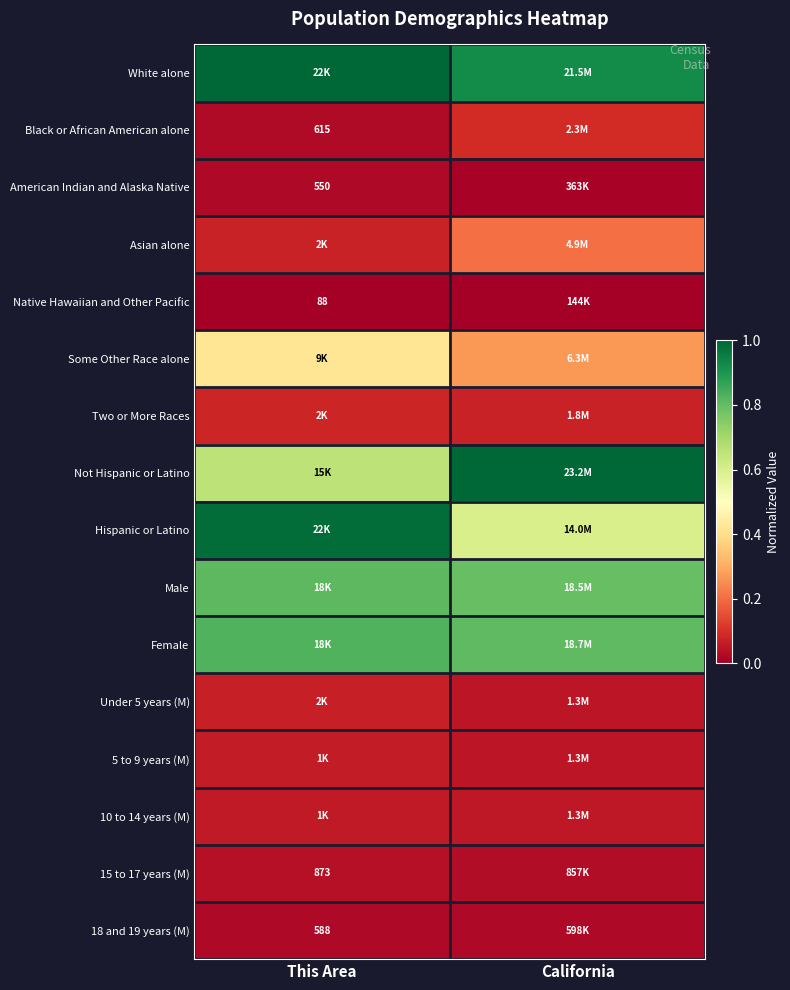

Is it true that Under 5 years (M) equals 0.0 at California?

False